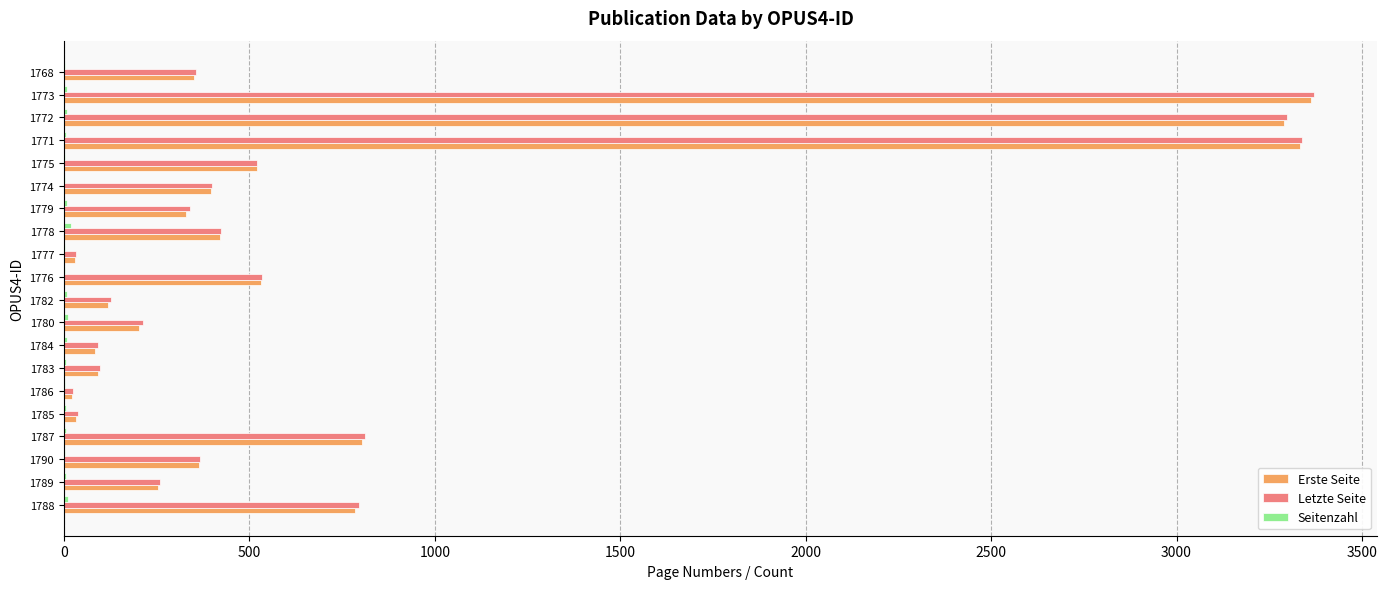

What is the sum of all Erste Seite values?

15324